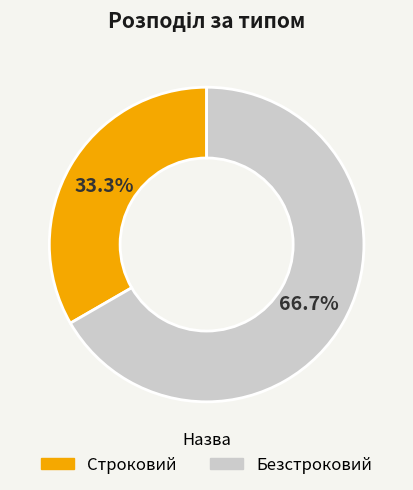

True or false: Безстроковий accounts for 67% of the total.

True